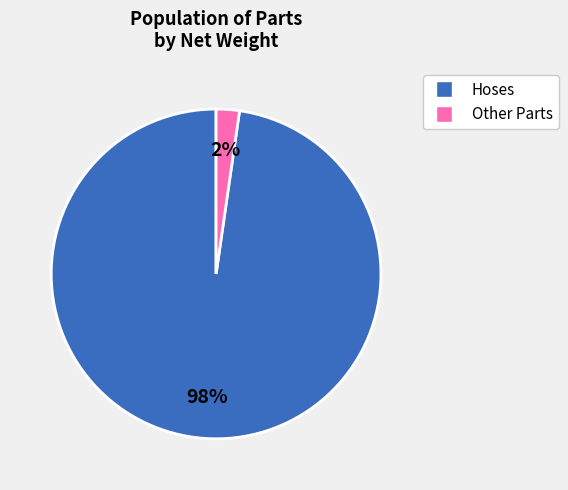

Rank the categories by value from highest to lowest.

Hoses, Other Parts